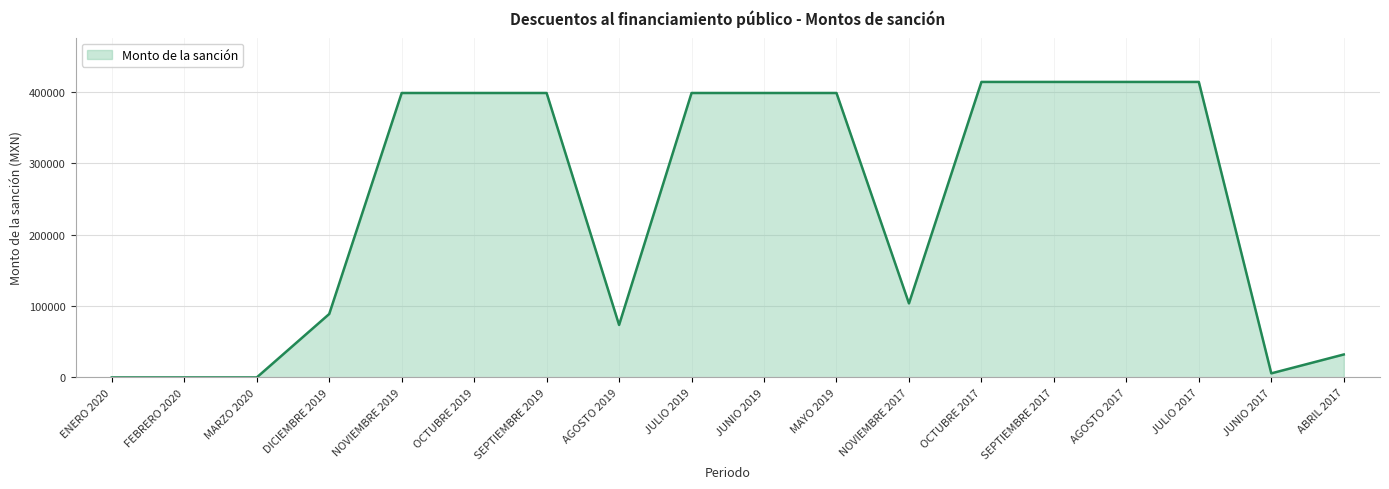

What is the maximum value shown in the chart?

413527.0